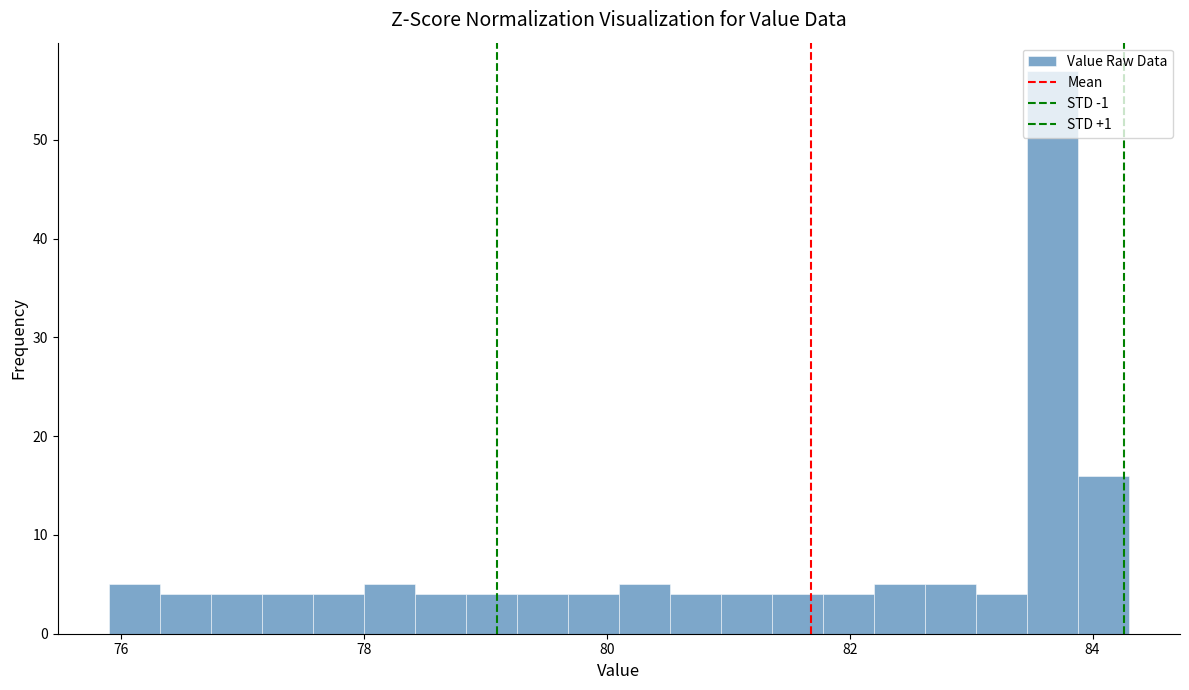

Read against the x-axis, roughly where is the centre of the tallest bar?

83.6